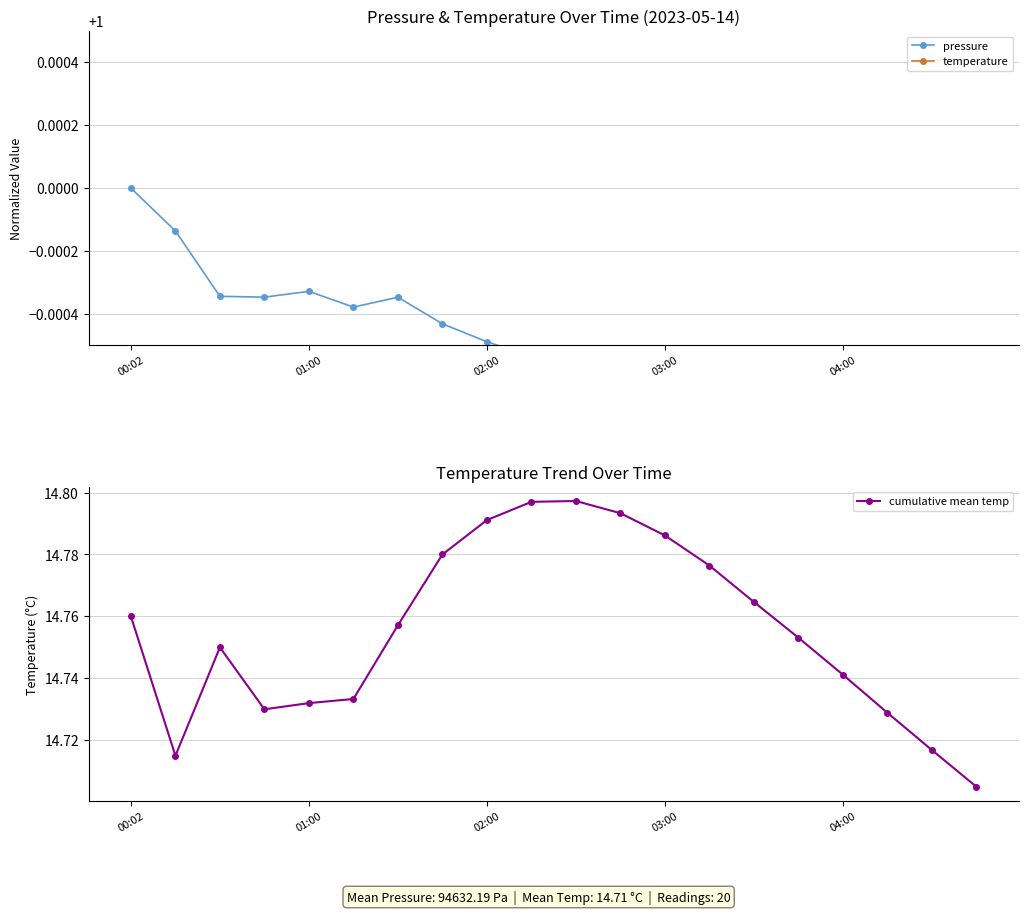

What is the approximate value of temperature at 7?

0.9